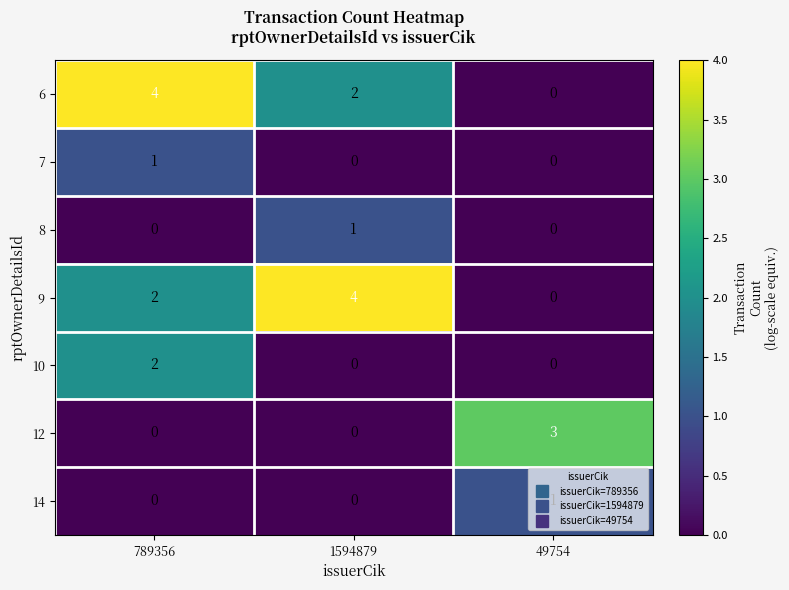

What is the difference between the 12 values at 49754 and 1594879?

3